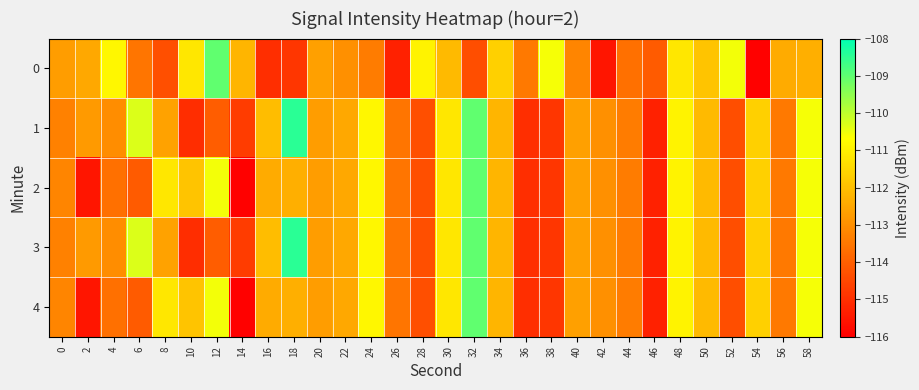

Reading right to left, transcribe all the data shown in this chart.

0: 58=-112.3	56=-112.4	54=-116.0	52=-110.5	50=-111.9	48=-111.2	46=-114.1	44=-113.6	42=-115.6	40=-113.2	38=-110.6	36=-113.4	34=-111.6	32=-114.4	30=-112.1	28=-110.9	26=-115.3	24=-113.4	22=-113.0	20=-112.6	18=-114.9	16=-115.0	14=-112.2	12=-109.0	10=-111.2	8=-114.3	6=-113.6	4=-110.8	2=-112.5	0=-112.7
1: 58=-110.6	56=-113.4	54=-111.6	52=-114.4	50=-112.1	48=-110.9	46=-115.3	44=-113.4	42=-113.0	40=-112.6	38=-114.9	36=-115.0	34=-112.2	32=-109.0	30=-111.2	28=-114.3	26=-113.6	24=-110.8	22=-112.5	20=-112.7	18=-108.4	16=-112.1	14=-114.7	12=-114.0	10=-115.0	8=-112.6	6=-110.3	4=-113.1	2=-112.8	0=-113.3
2: 58=-110.6	56=-113.4	54=-111.6	52=-114.4	50=-112.1	48=-110.9	46=-115.3	44=-113.4	42=-113.0	40=-112.6	38=-114.9	36=-115.0	34=-112.2	32=-109.0	30=-111.2	28=-114.3	26=-113.6	24=-110.8	22=-112.5	20=-112.7	18=-112.3	16=-112.4	14=-116.0	12=-110.5	10=-111.9	8=-111.2	6=-114.1	4=-113.6	2=-115.6	0=-113.2
3: 58=-110.6	56=-113.4	54=-111.6	52=-114.4	50=-112.1	48=-110.9	46=-115.3	44=-113.4	42=-113.0	40=-112.6	38=-114.9	36=-115.0	34=-112.2	32=-109.0	30=-111.2	28=-114.3	26=-113.6	24=-110.8	22=-112.5	20=-112.7	18=-108.4	16=-112.1	14=-114.7	12=-114.0	10=-115.0	8=-112.6	6=-110.3	4=-113.1	2=-112.8	0=-113.3
4: 58=-110.6	56=-113.4	54=-111.6	52=-114.4	50=-112.1	48=-110.9	46=-115.3	44=-113.4	42=-113.0	40=-112.6	38=-114.9	36=-115.0	34=-112.2	32=-109.0	30=-111.2	28=-114.3	26=-113.6	24=-110.8	22=-112.5	20=-112.7	18=-112.3	16=-112.4	14=-116.0	12=-110.5	10=-111.9	8=-111.2	6=-114.1	4=-113.6	2=-115.6	0=-113.2